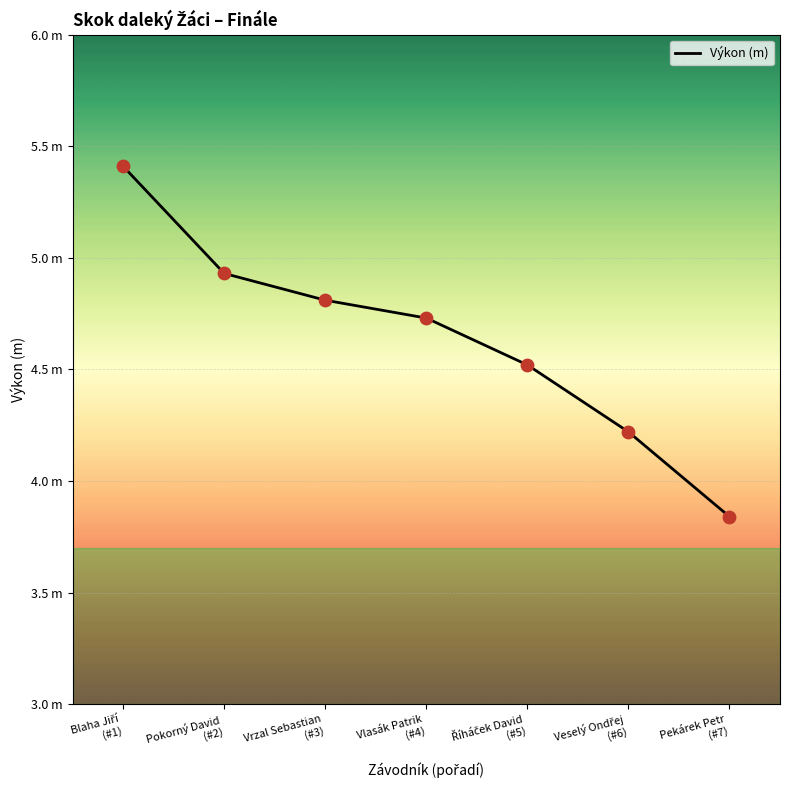

What is the ratio of the value at Pokorný David
(#2) to the value at Říháček David
(#5)?

1.1